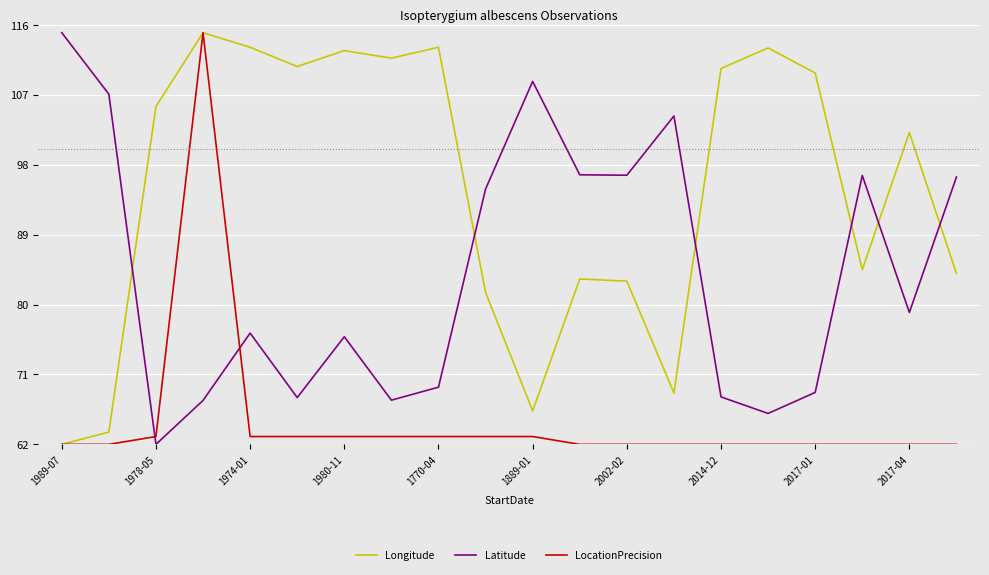

Rank the series by their average value, from highest to lowest.

Longitude, Latitude, LocationPrecision